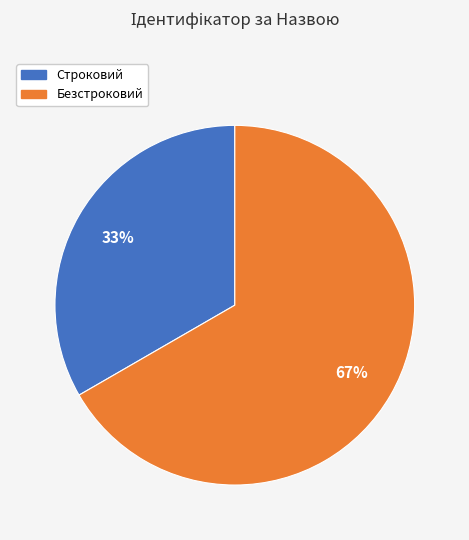

Is there any slice that represents more than half of the pie?

Yes